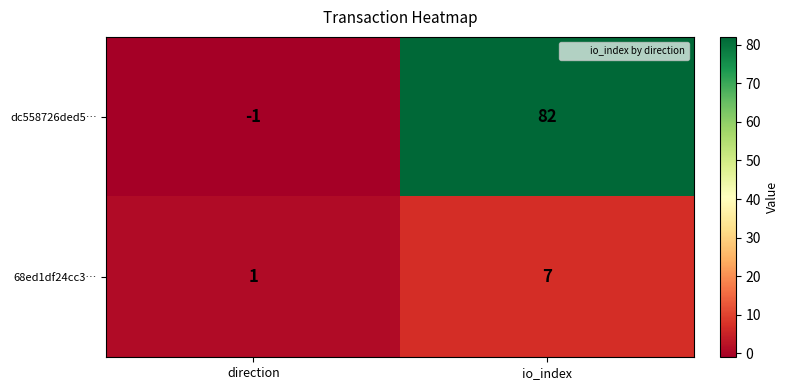

The 68ed1df24cc3… series shows 12 at io_index. True or false?

False